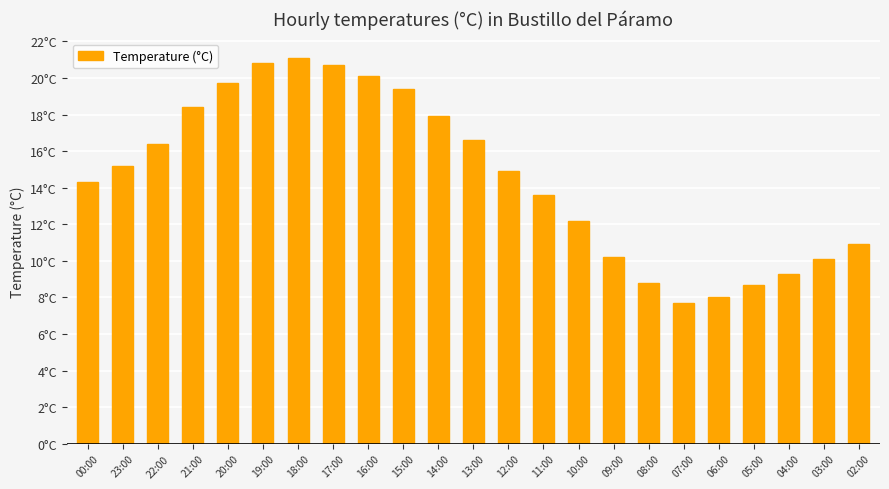

What is the change in value from 10:00 to 03:00?

-2.1